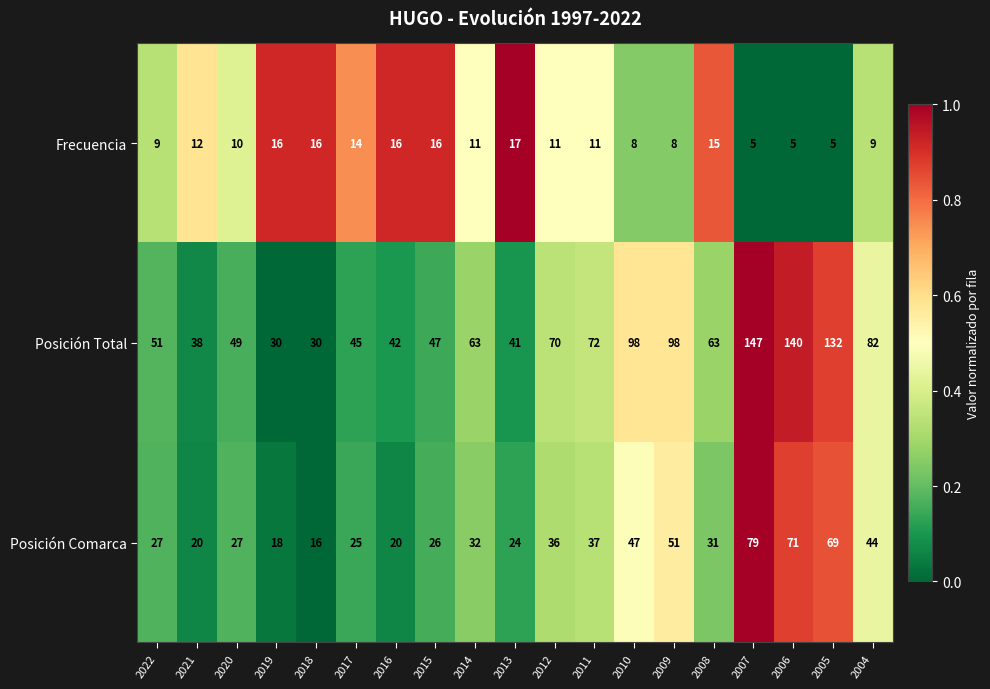

The Posición Total series shows 42 at 2016. True or false?

True